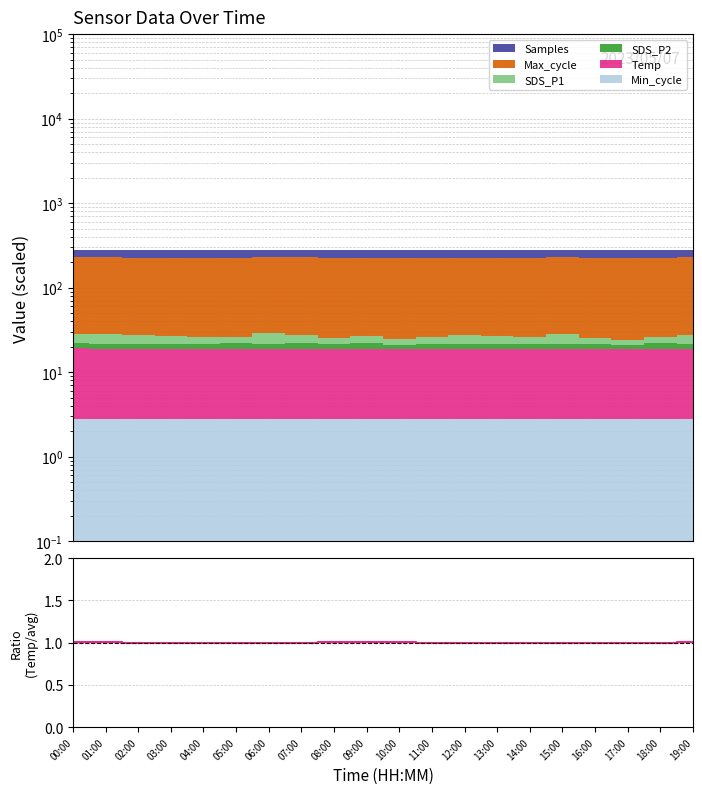

Reading right to left, extract all data points from this chart.

1.0	1.0	1.0	1.0	1.0	1.0	1.0	1.0	1.0	1.0	1.0	1.0	1.0	1.0	1.0	1.0	1.0	1.0	1.0	1.0